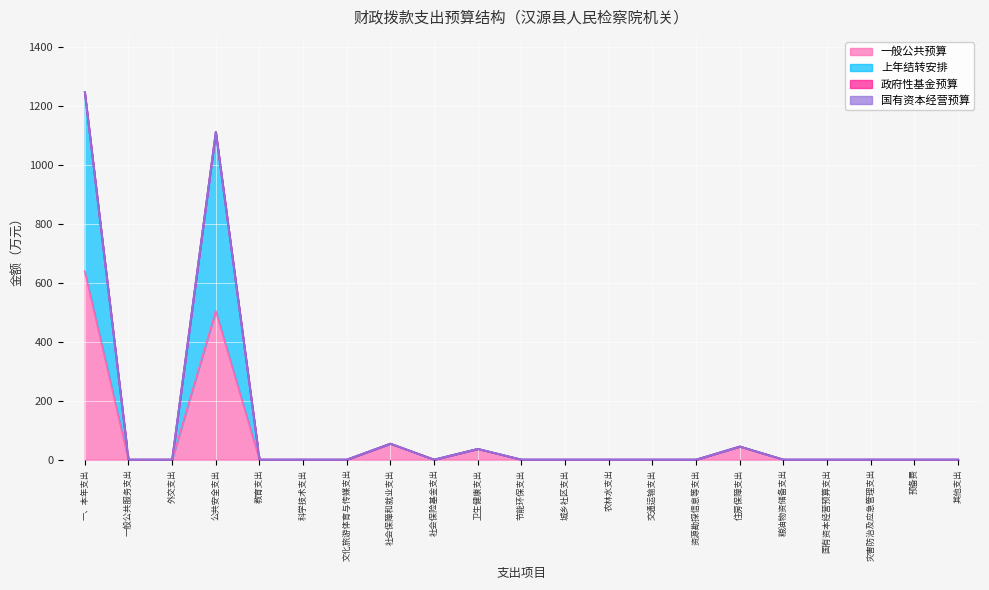

Does the chart display data point markers on the line(s)?

No